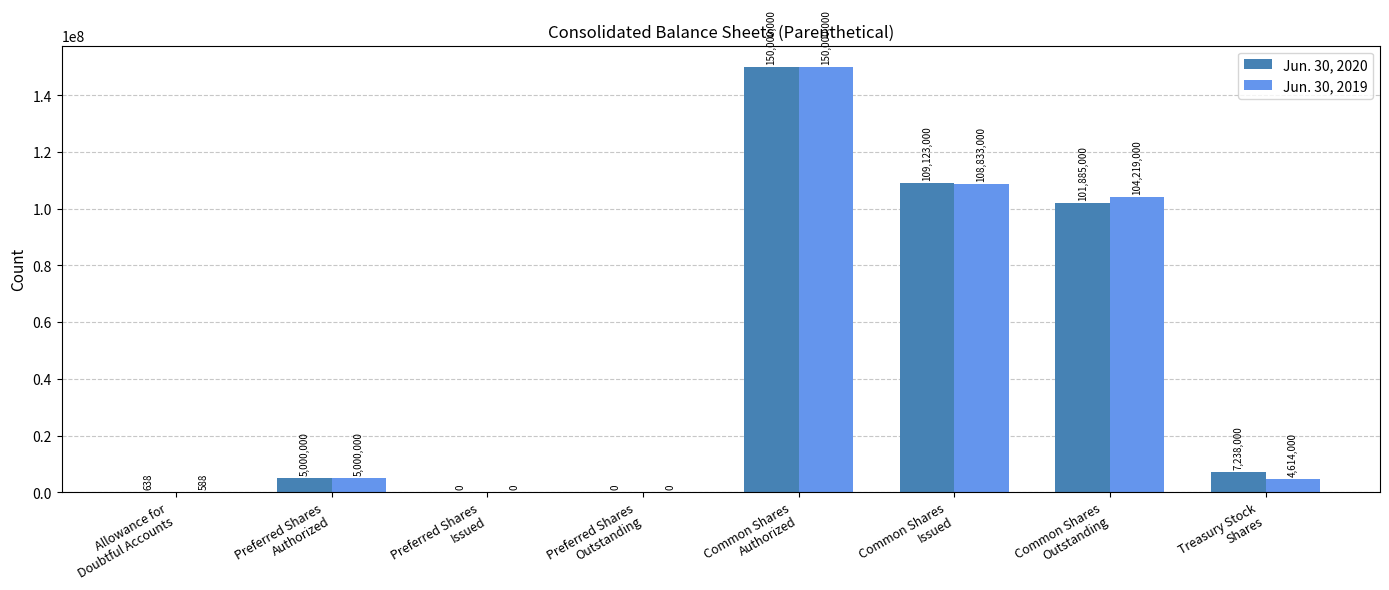

What is the maximum value shown in the chart?

150000000